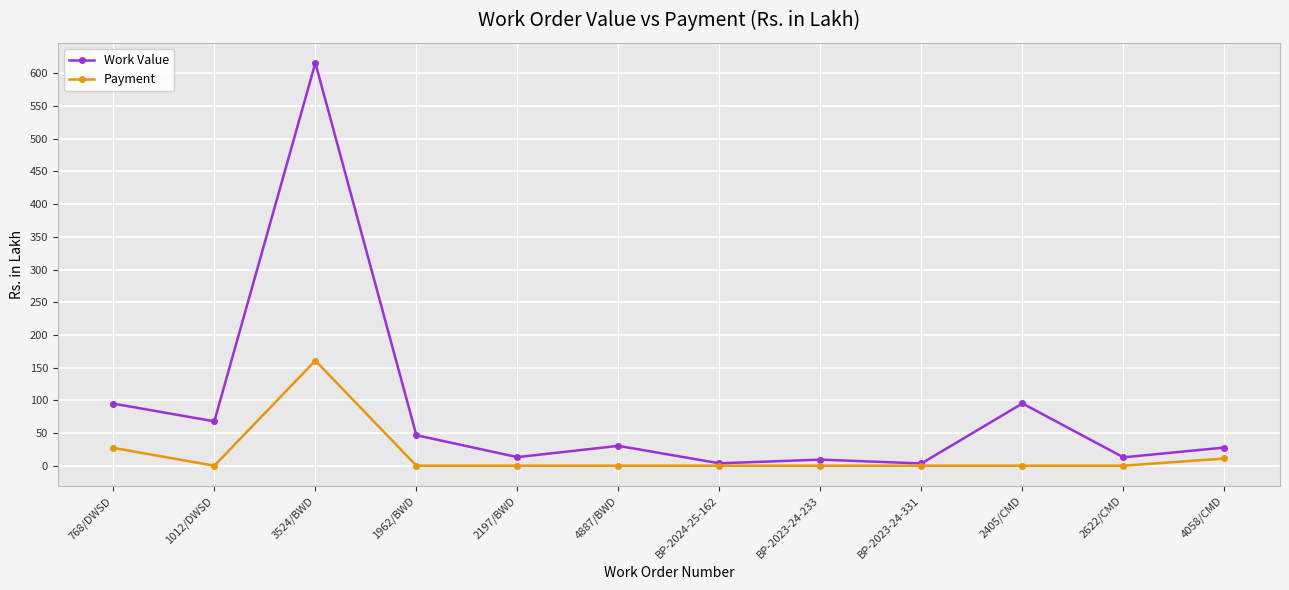

Which category has the highest value across all series?

3524/BWD